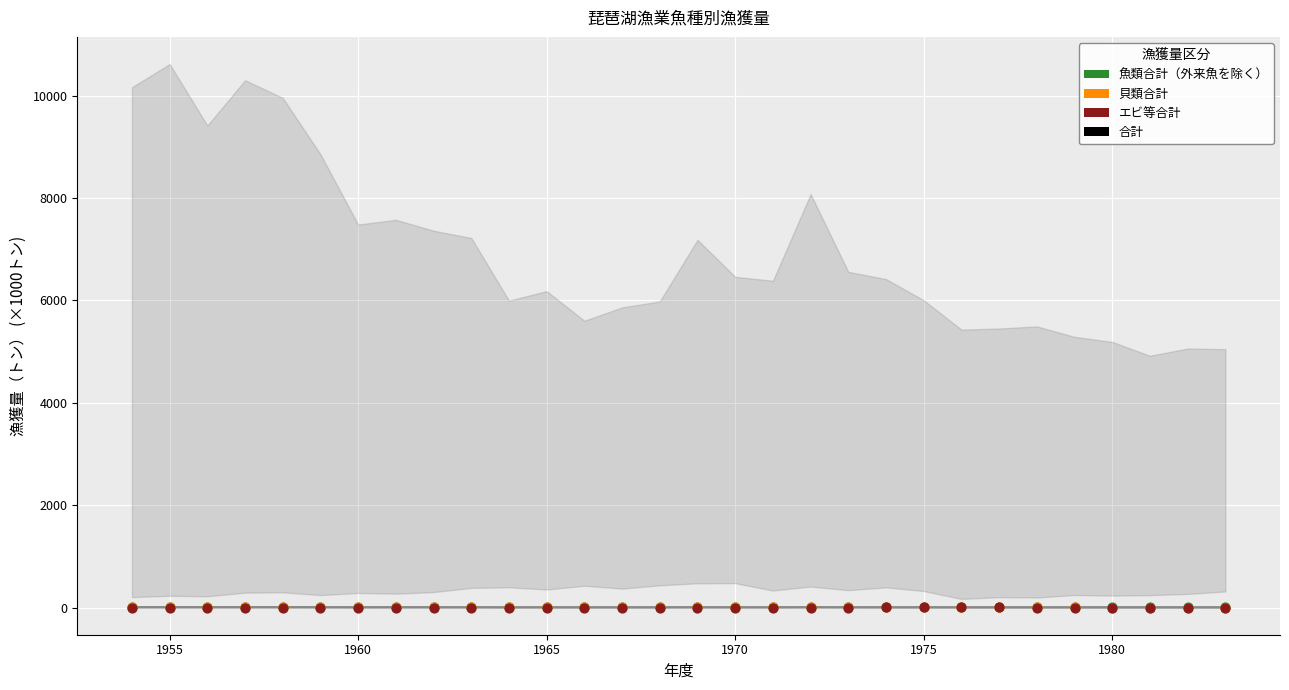

What are all the series names shown in the legend?

合計, 魚類合計（外来魚を除く）, 貝類合計, エビ等合計